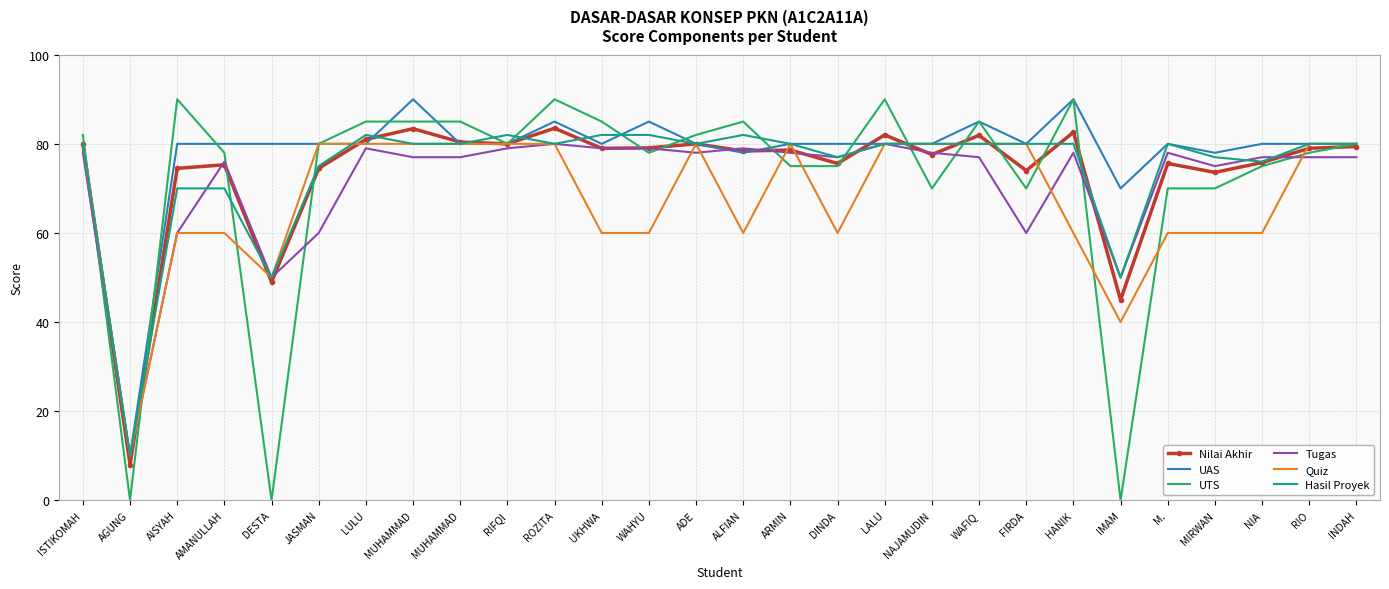

What are all the series names shown in the legend?

Nilai Akhir, UAS, UTS, Tugas, Quiz, Hasil Proyek